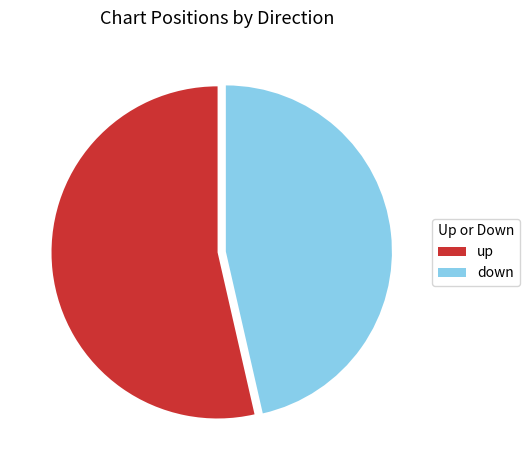

How many segments does this pie chart have?

2